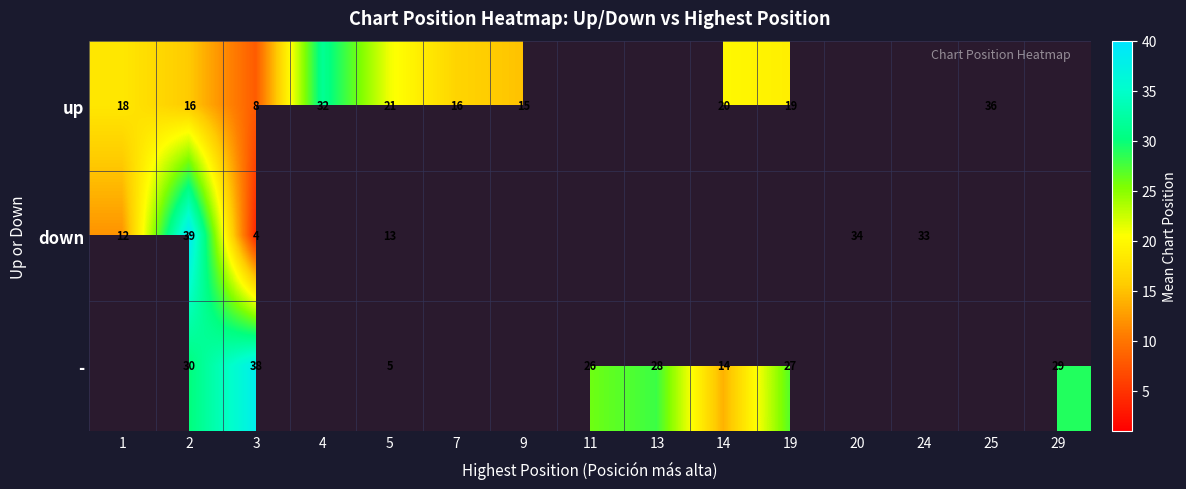

At which category does the chart reach its peak across all series?

2